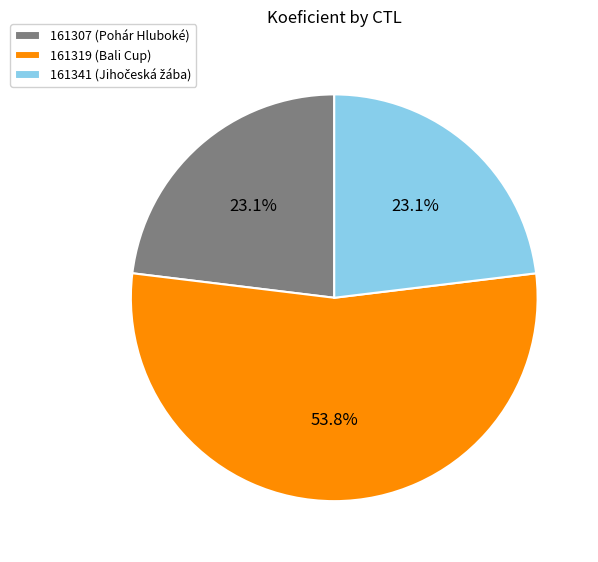

Approximately how many times larger is the value at 161307 compared to 161341?

1.0